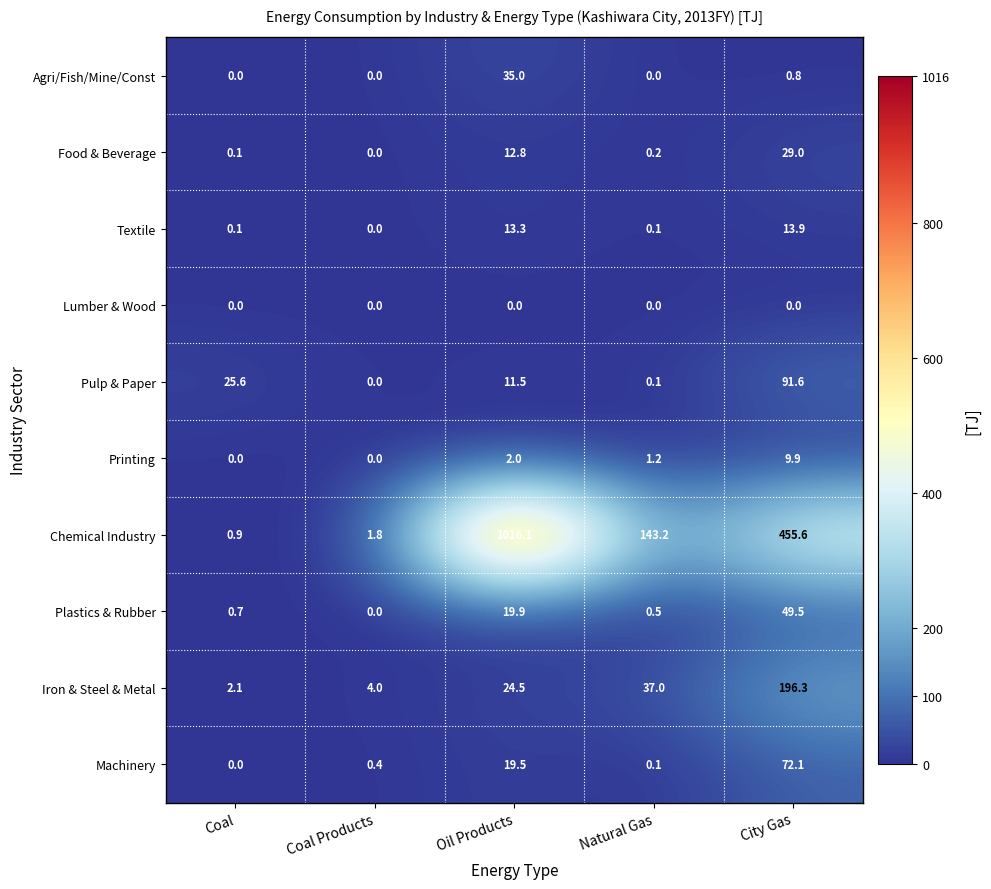

What is the sum of all Iron & Steel & Metal values?

263.9